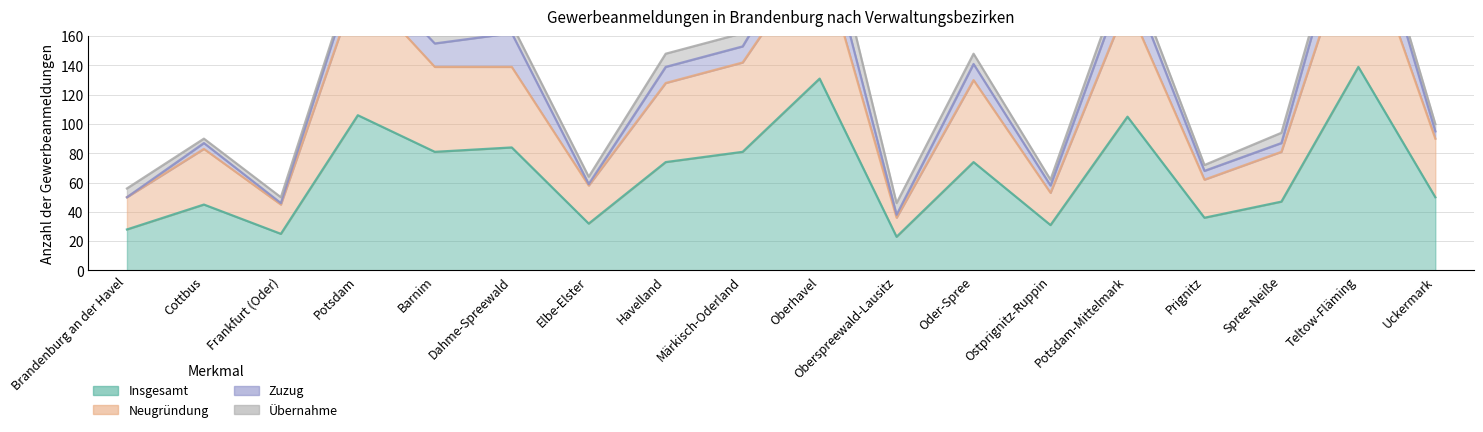

Which series has the largest range (max minus min)?

Neugründung